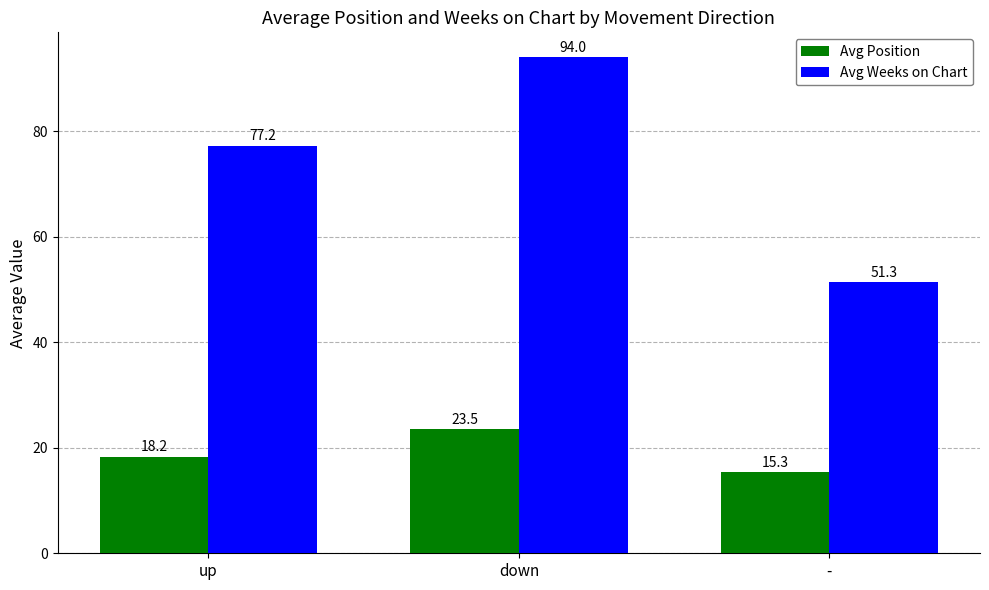

What is the total value across all series at up?

95.4